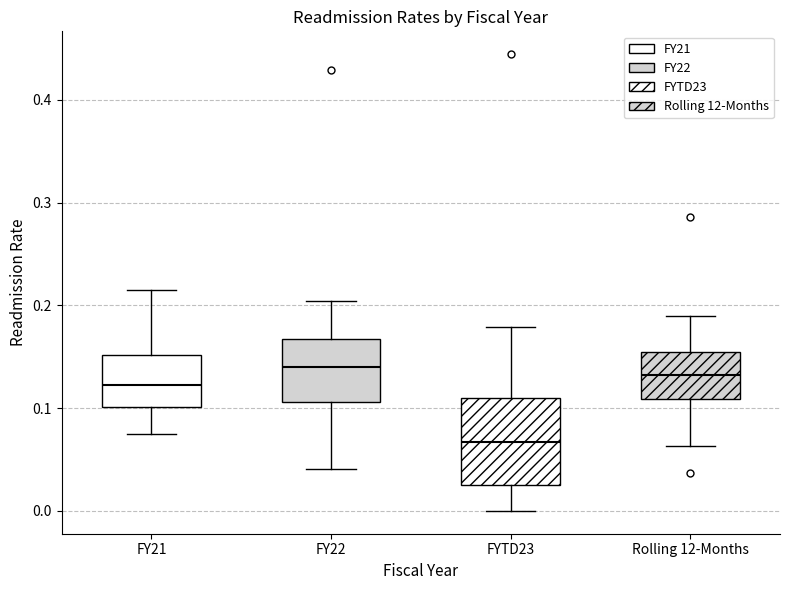

Reading left to right, transcribe this box plot: for each box, give where its median line is, the range the box spans, and where its two whiskers end, as read against the y-axis. The values are not printed on the chart, so give them approximately, as read against the axis.

FY21: median 0.12, box 0.10 to 0.15, whiskers 0.07 to 0.22
FY22: median 0.14, box 0.11 to 0.17, whiskers 0.04 to 0.20
FYTD23: median 0.07, box 0.03 to 0.11, whiskers 0.00 to 0.18
Rolling 12-Months: median 0.13, box 0.11 to 0.15, whiskers 0.06 to 0.19